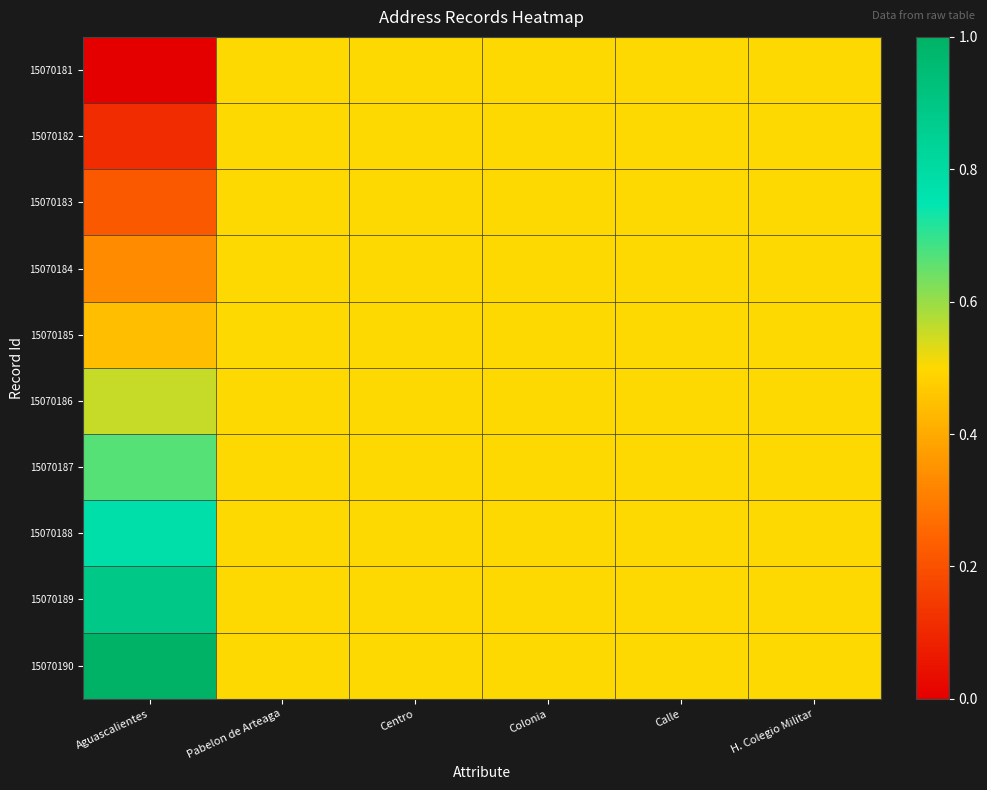

Which series has the largest total across all categories?

15070190